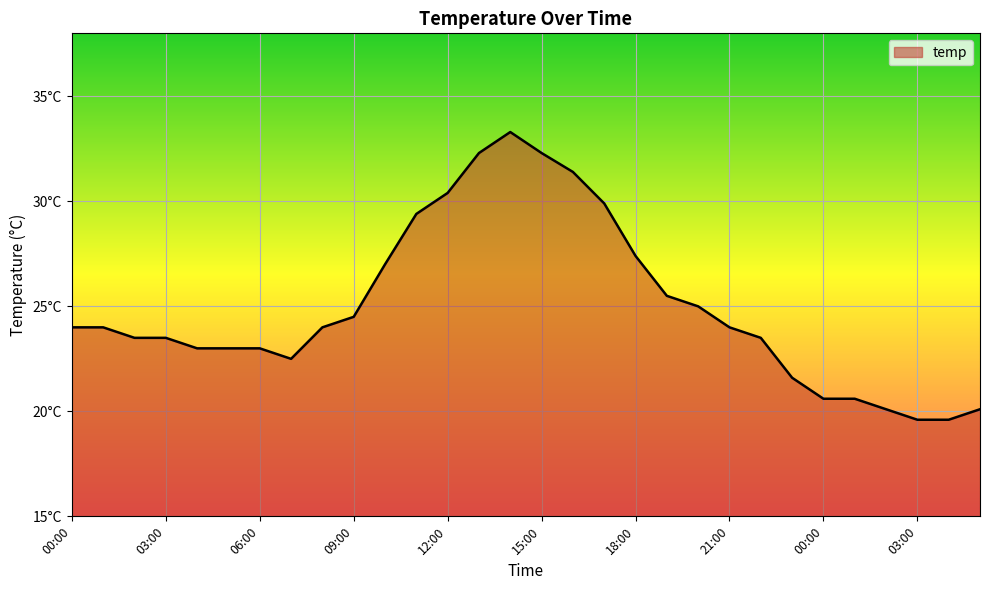

Which label corresponds to the smallest value in the chart?

03:00